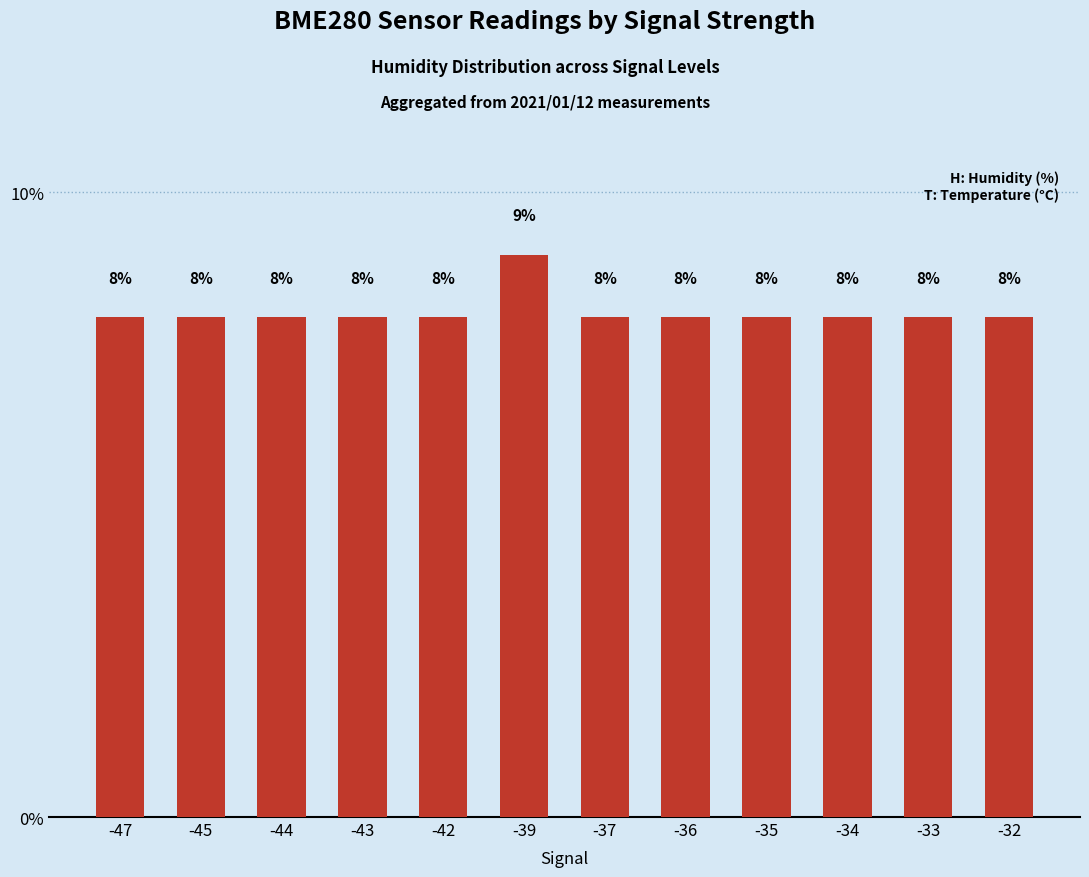

Does the chart contain any negative values?

No